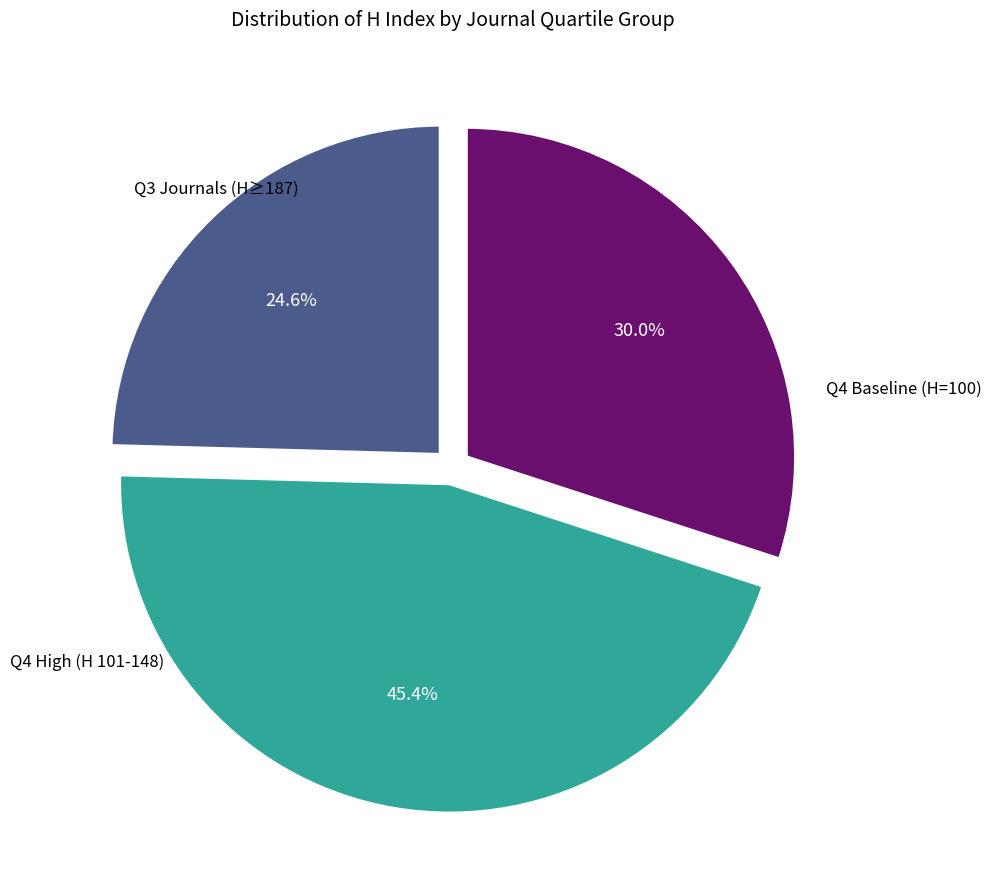

Is there a majority slice in this chart?

No